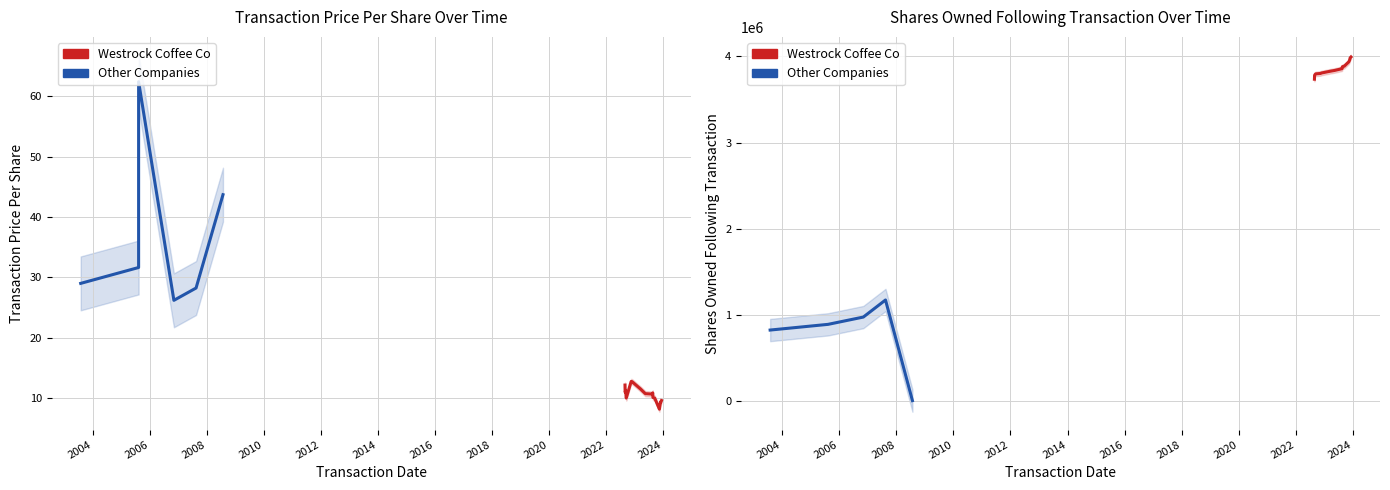

What is the total value across all series at 2005-08-08?

893001.6